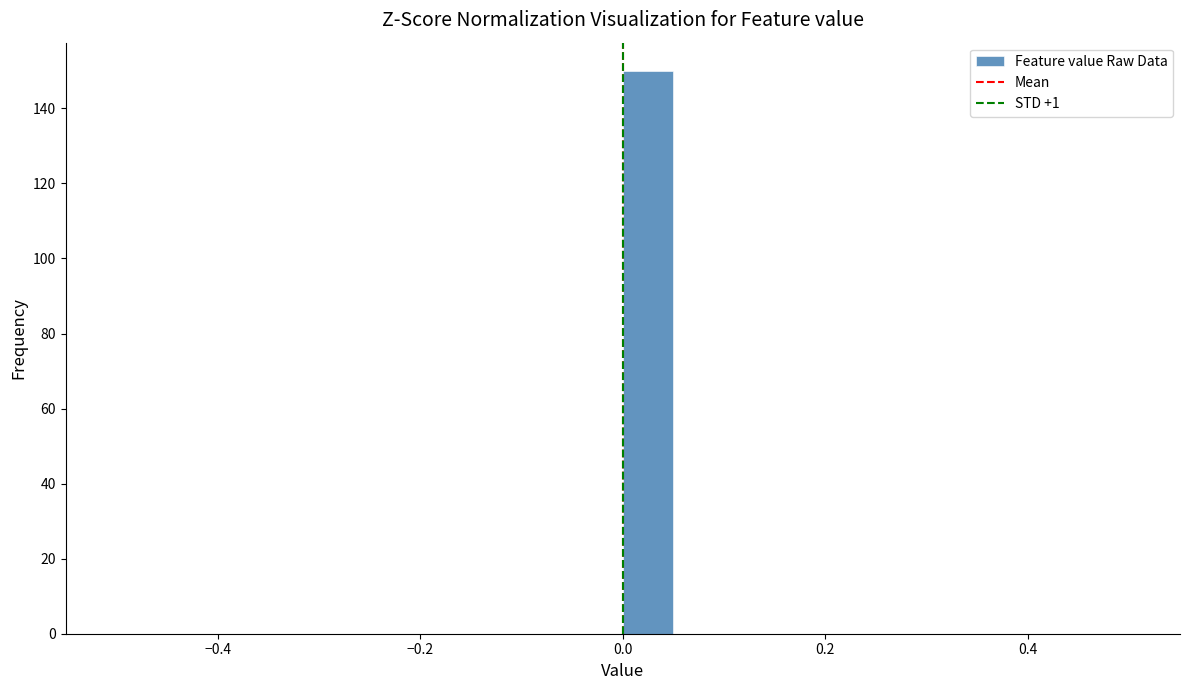

Around what value on the x-axis is the tallest bar? Give the approximate position of its centre, as read against the axis.

0.02